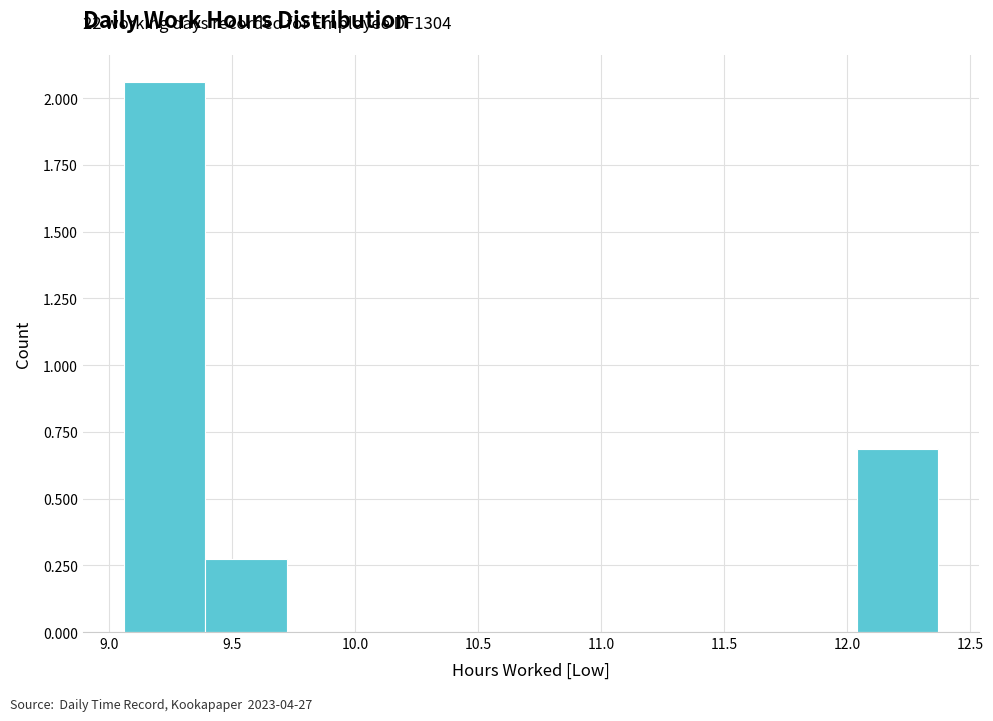

Over which range of the x-axis is the bar tallest?

9.05 to 9.40